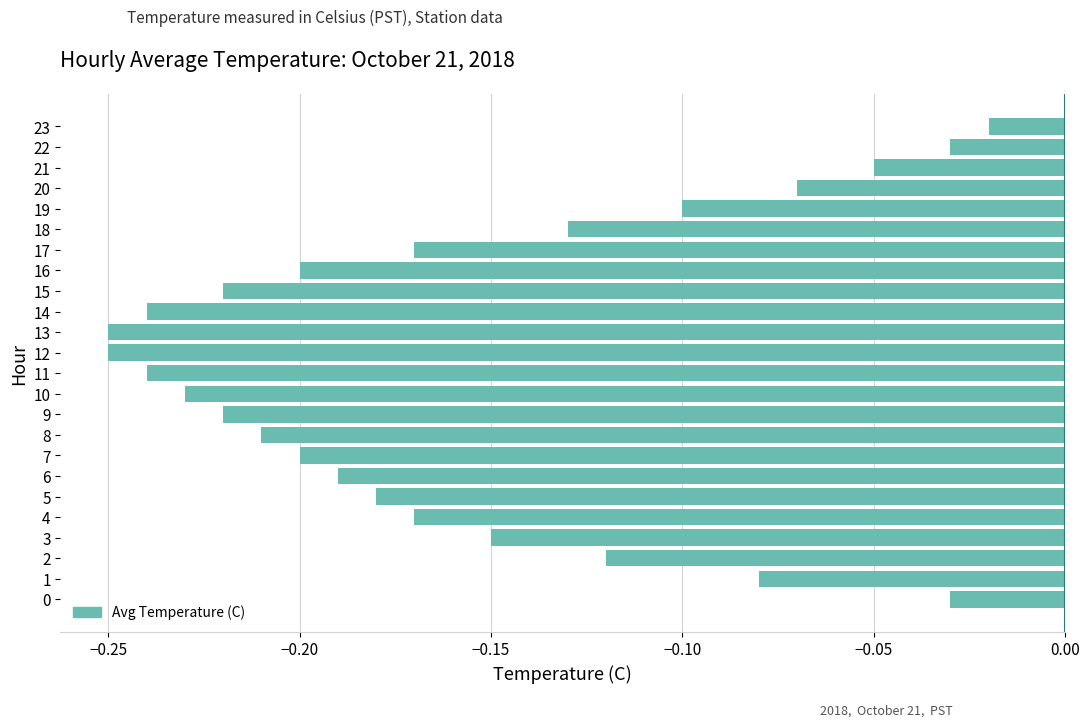

Which category has the highest value across all series?

23